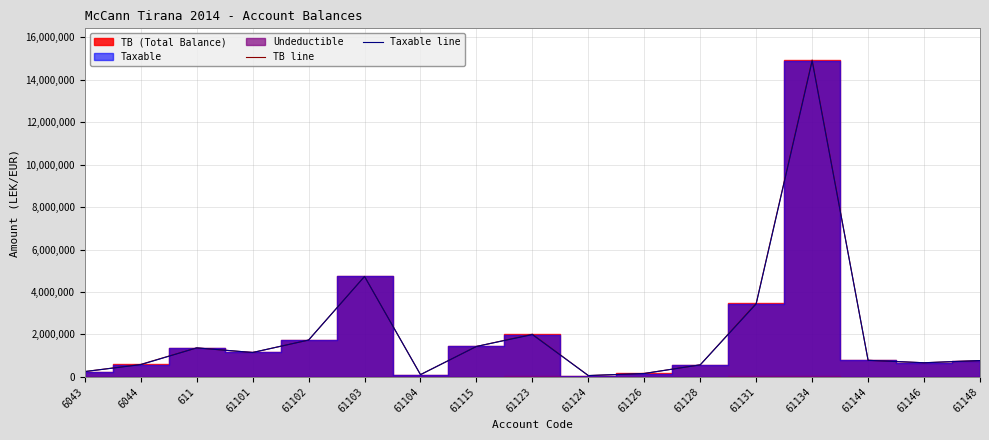

What is the value of the Taxable line point at the 2nd from the left?

575296.9